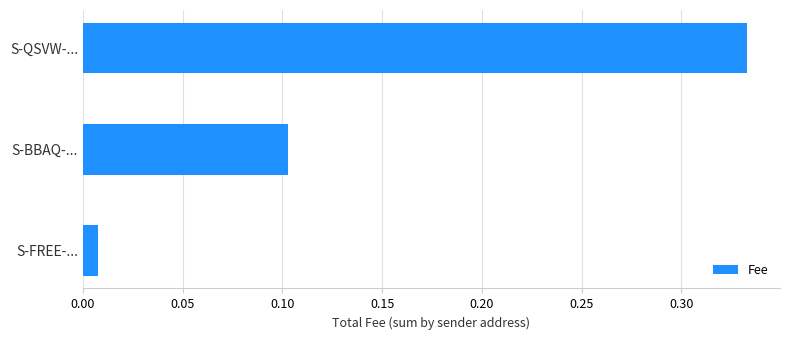

Between S-BBAQ-... and S-QSVW-..., which is larger?

S-QSVW-...